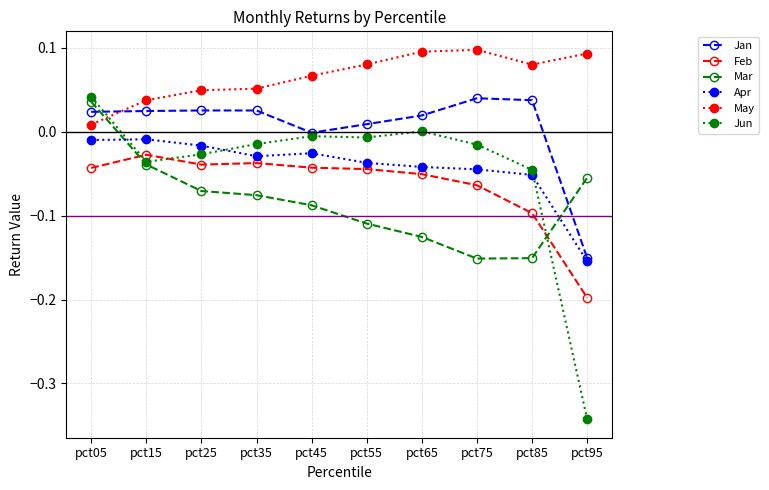

True or false: Jan and Apr cross at least once.

False